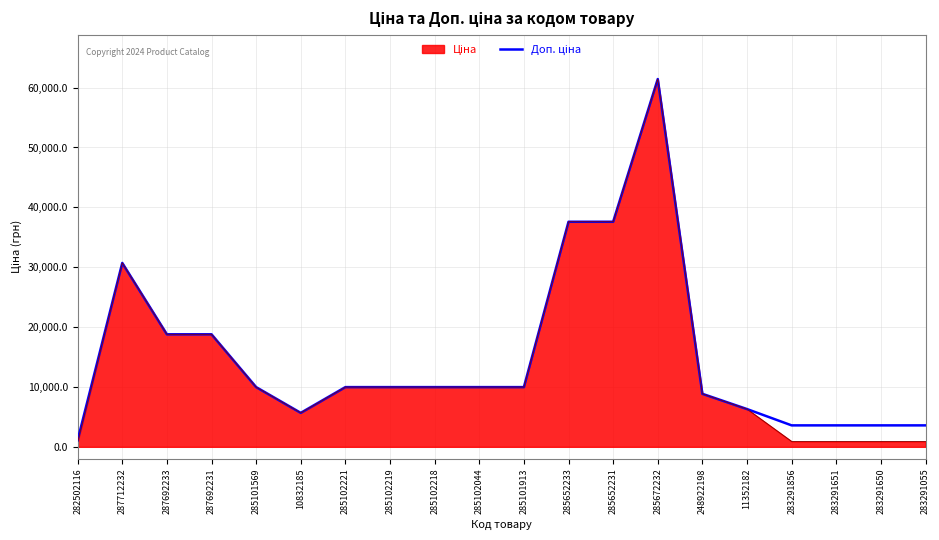

What is the minimum value shown in the chart?

818.5